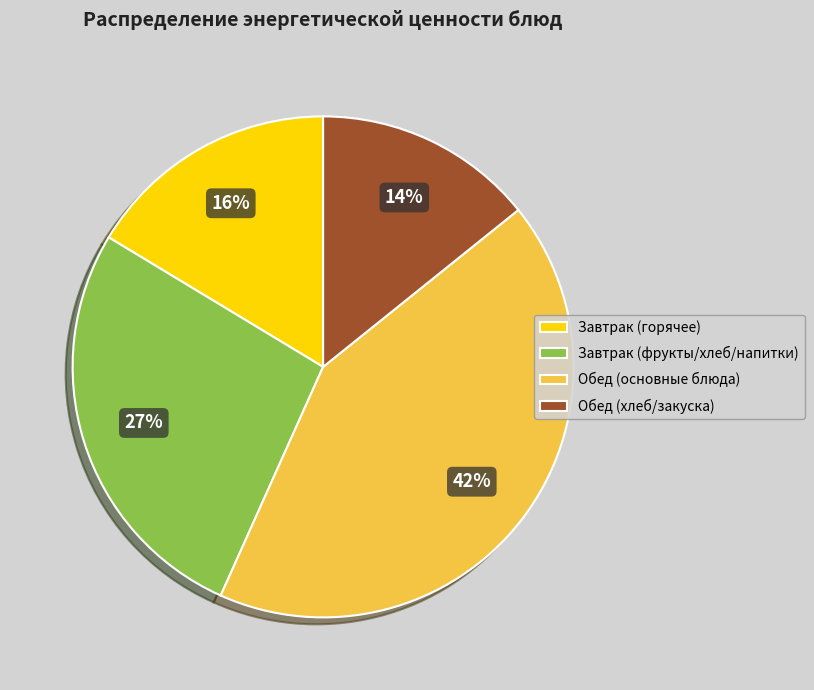

Which category has the smallest portion of the pie?

Обед (хлеб/закуска)